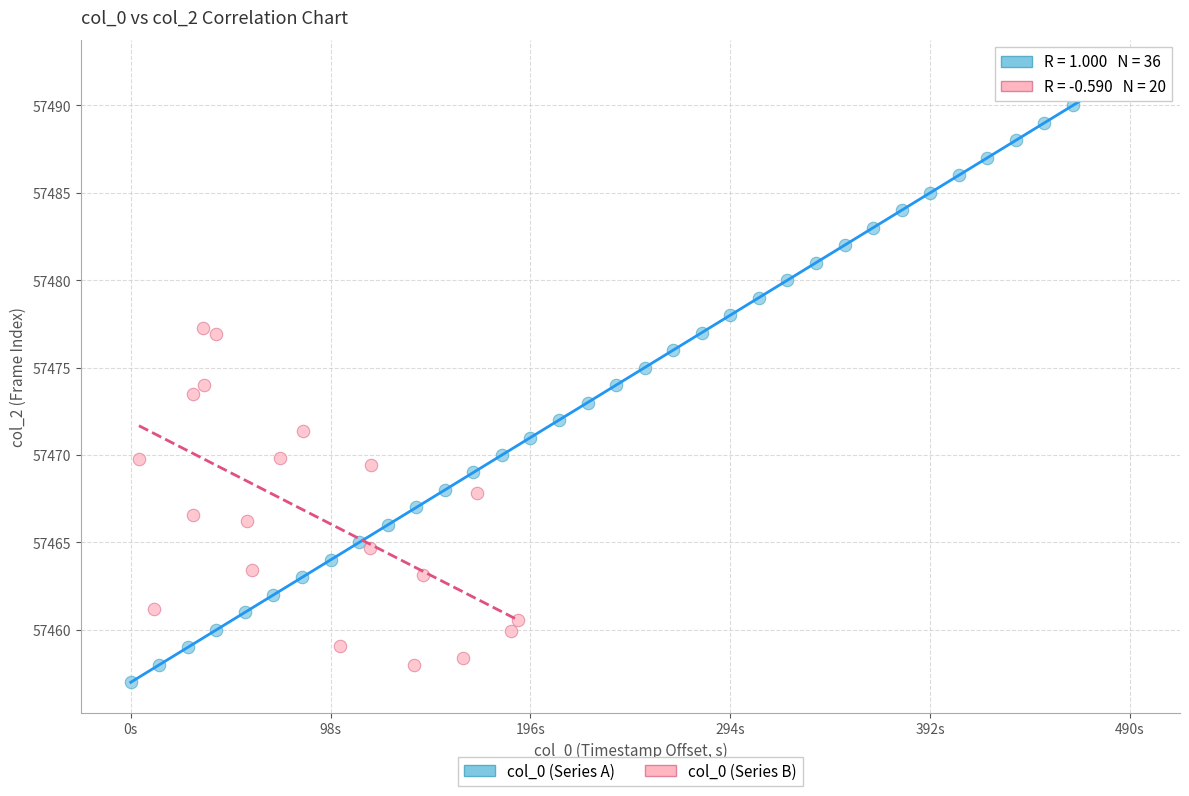

Which series has the largest Y range (max minus min)?

col_0 (Series A)